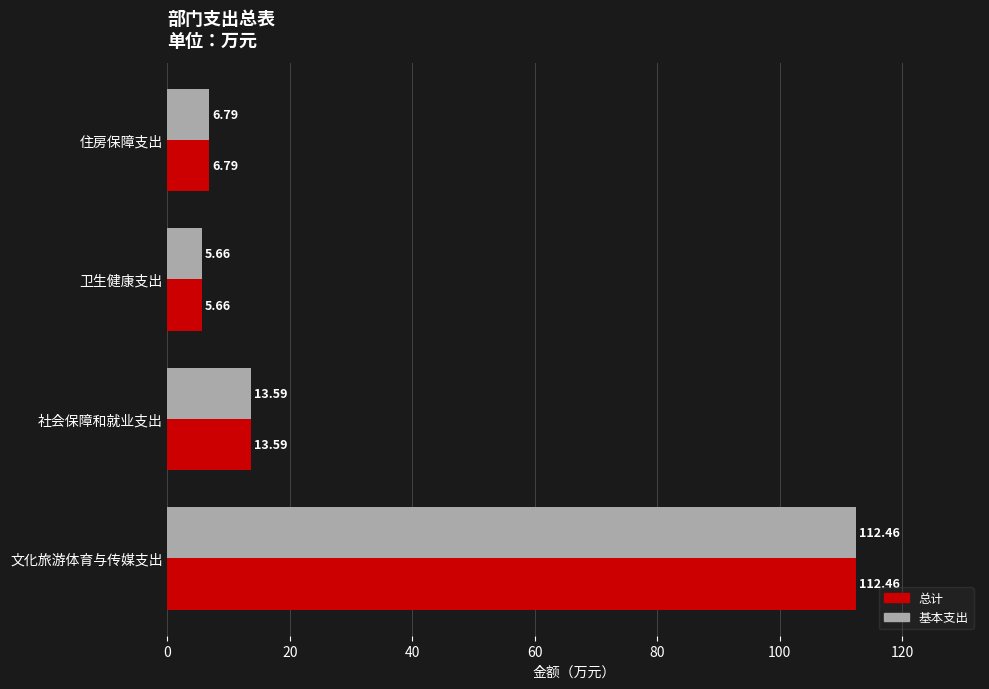

Where is 总计 nearest to the value 59?

社会保障和就业支出